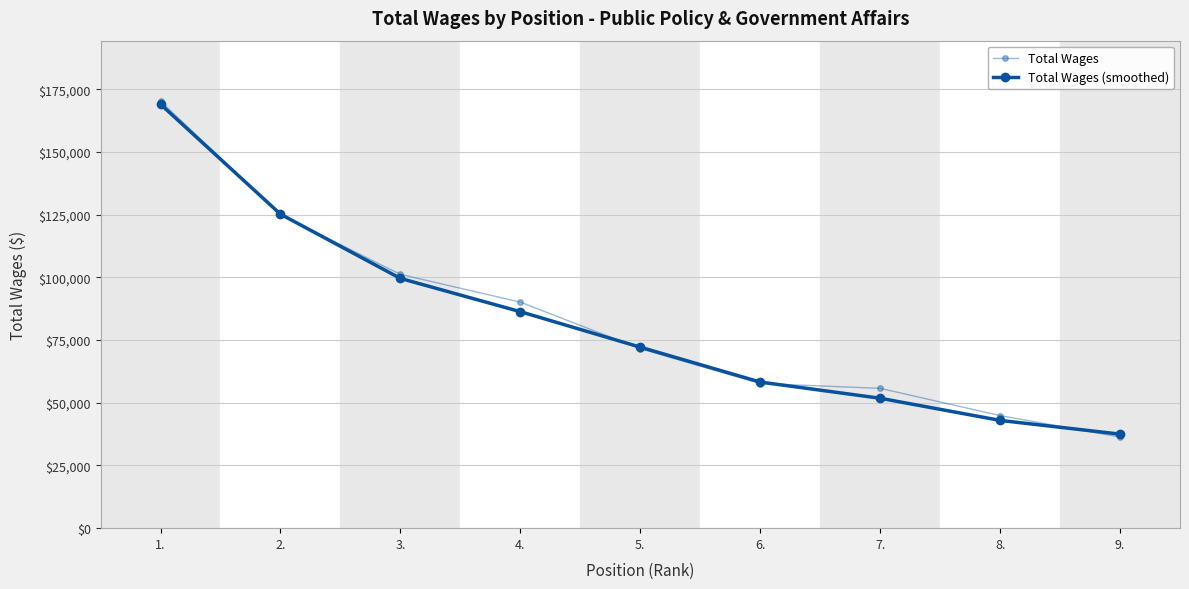

What is the difference between the Total Wages (smoothed) values at 5. and 1.?

96890.0